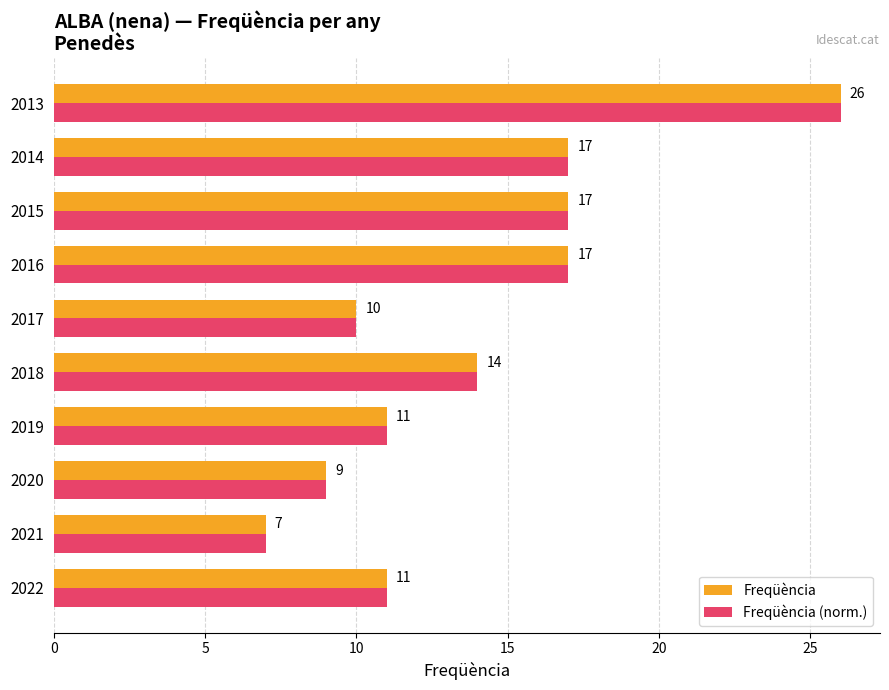

True or false: Freqüència has a value of 25 at 2016.

False